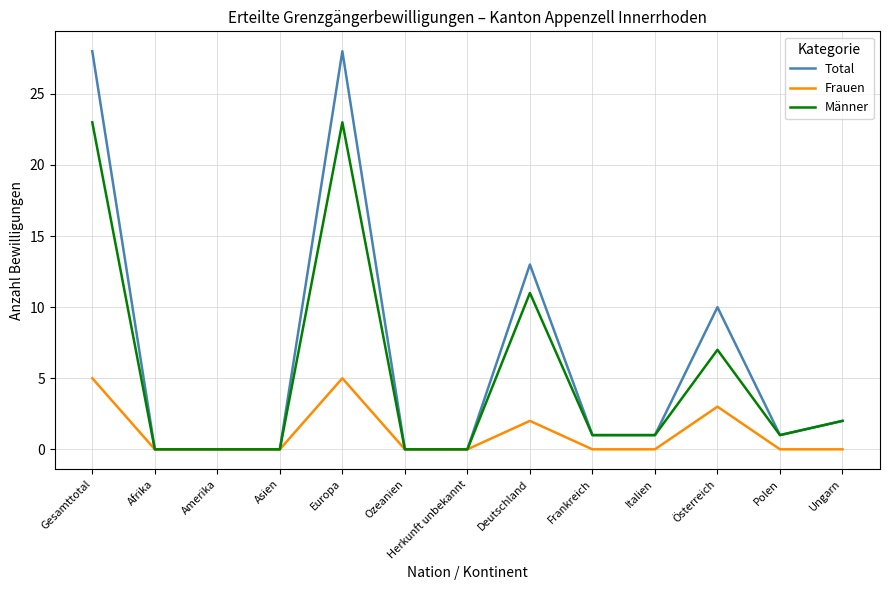

What position from the left is Gesamttotal?

1